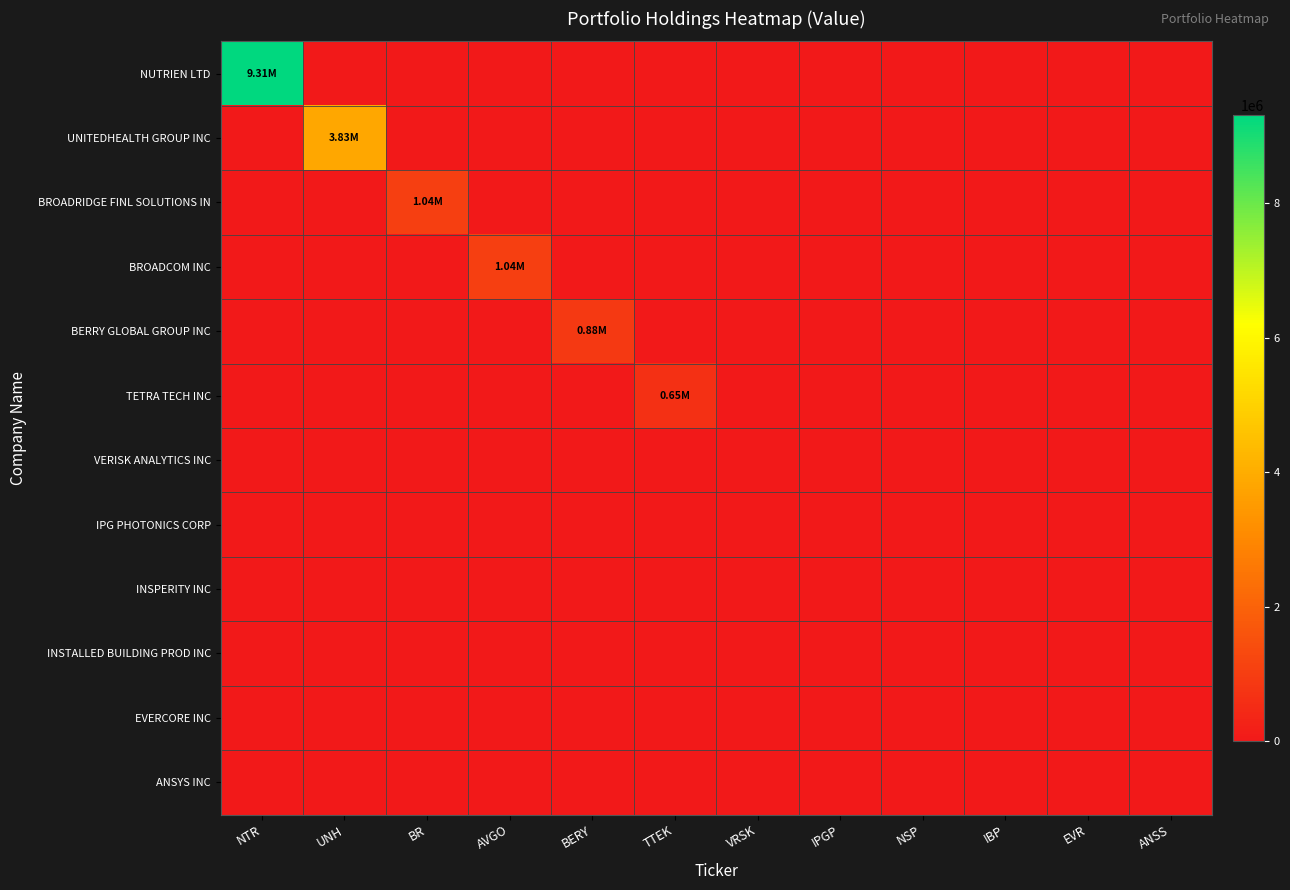

Rank the series at UNH from highest to lowest value.

UNITEDHEALTH GROUP INC, NUTRIEN LTD, BROADRIDGE FINL SOLUTIONS IN, BROADCOM INC, BERRY GLOBAL GROUP INC, TETRA TECH INC, VERISK ANALYTICS INC, IPG PHOTONICS CORP, INSPERITY INC, INSTALLED BUILDING PROD INC, EVERCORE INC, ANSYS INC